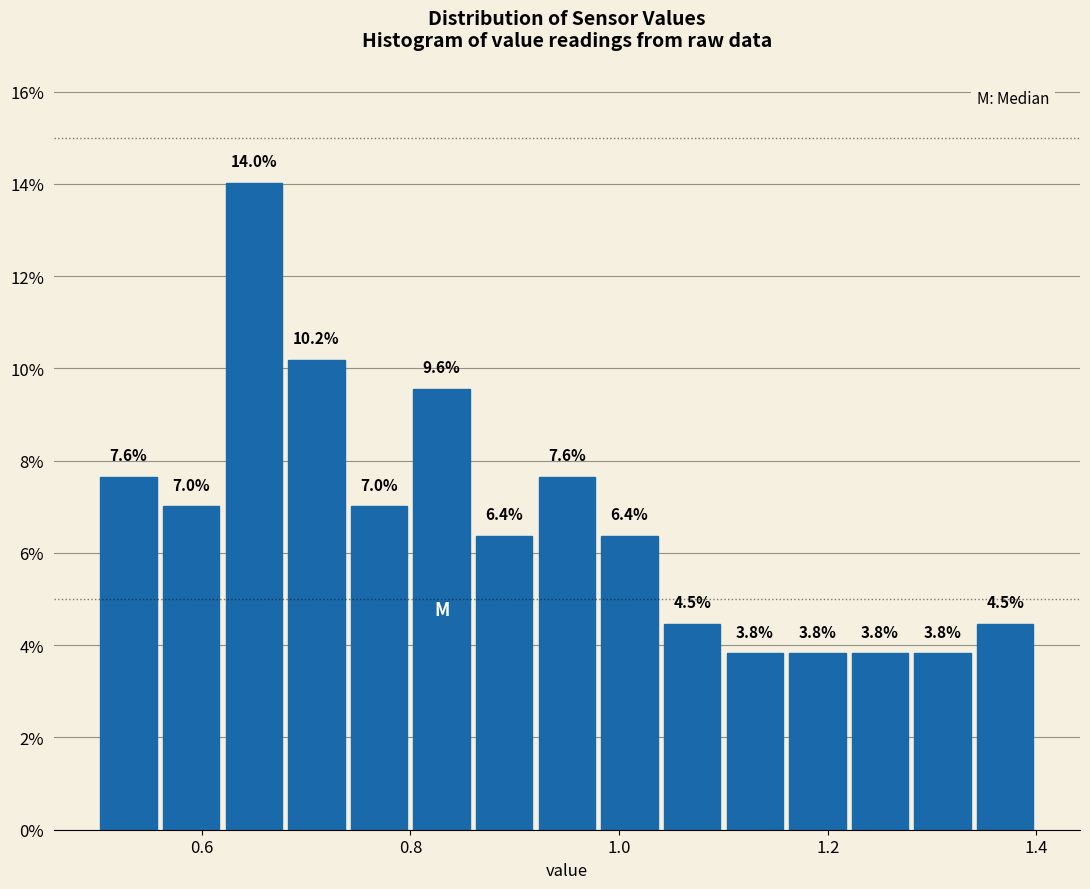

Read against the x-axis, roughly where is the centre of the tallest bar?

0.66